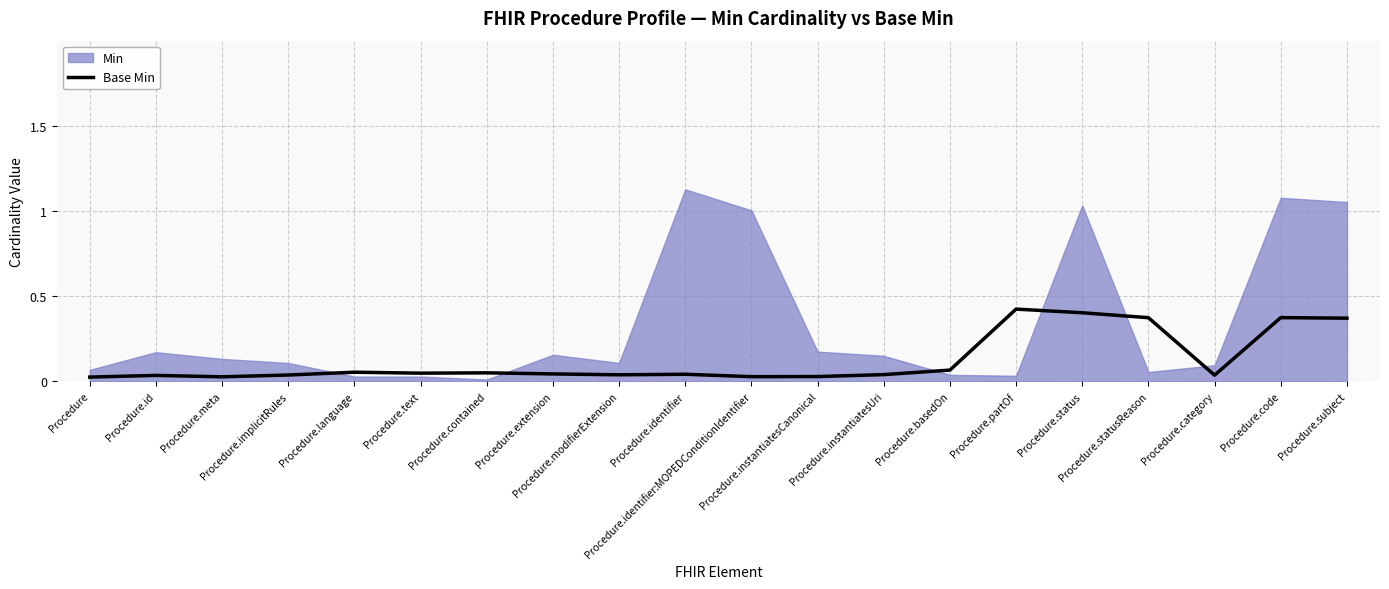

What is the label of the 5th point from the left?

Procedure.language